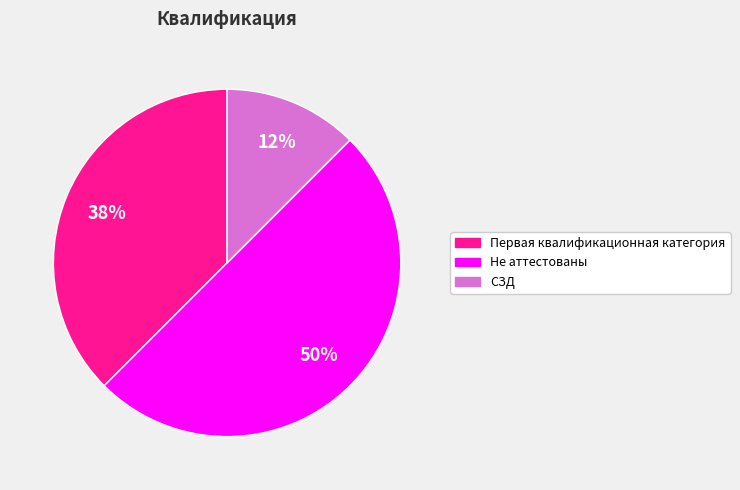

To the nearest percent, what is the average slice percentage?

33%